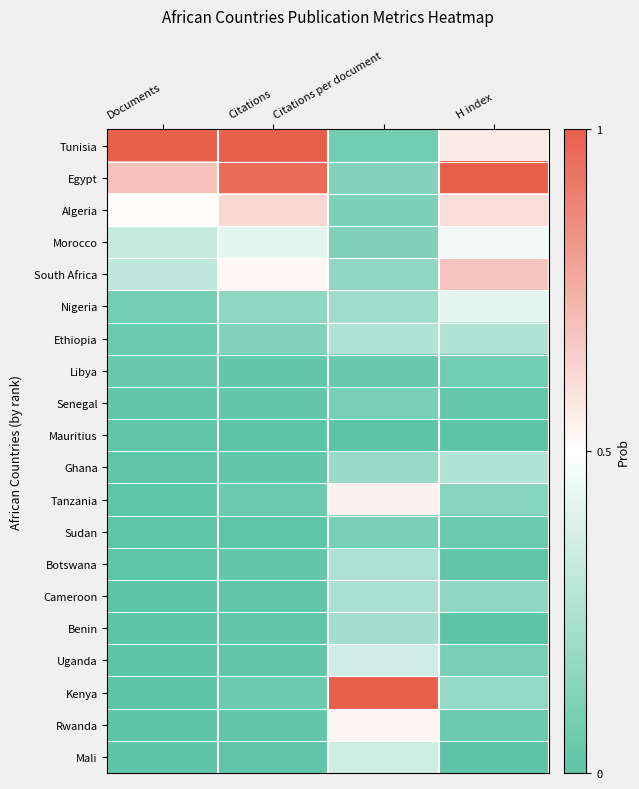

Rank the series by their maximum value, from lowest to highest.

Mauritius, Libya, Sudan, Senegal, Benin, Cameroon, Botswana, Ethiopia, Ghana, Mali, Uganda, Nigeria, Morocco, Rwanda, Tanzania, Algeria, South Africa, Tunisia, Egypt, Kenya